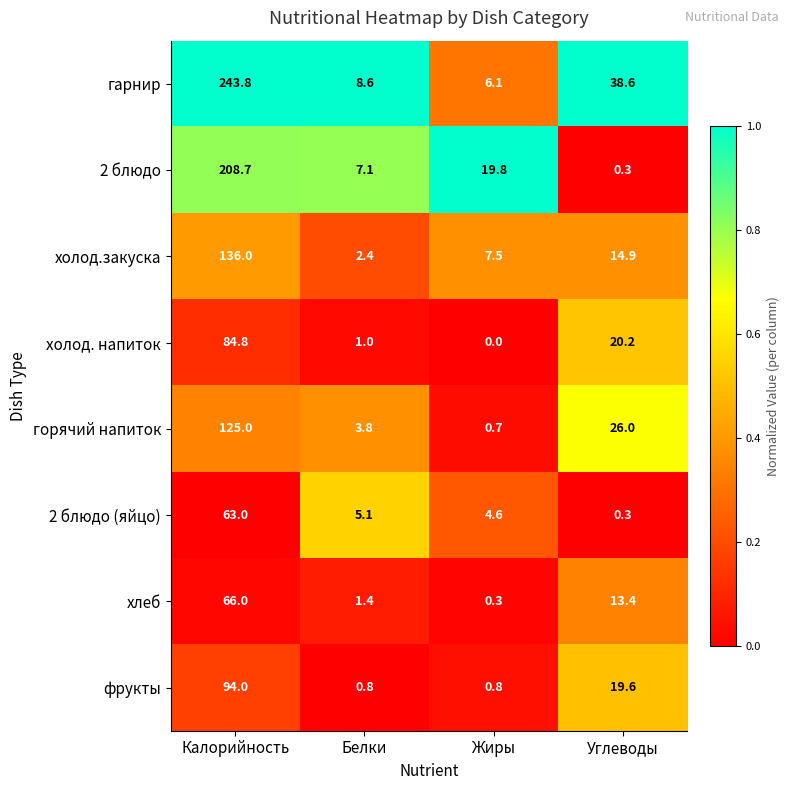

What is the difference between the highest and lowest values at Белки?

7.8